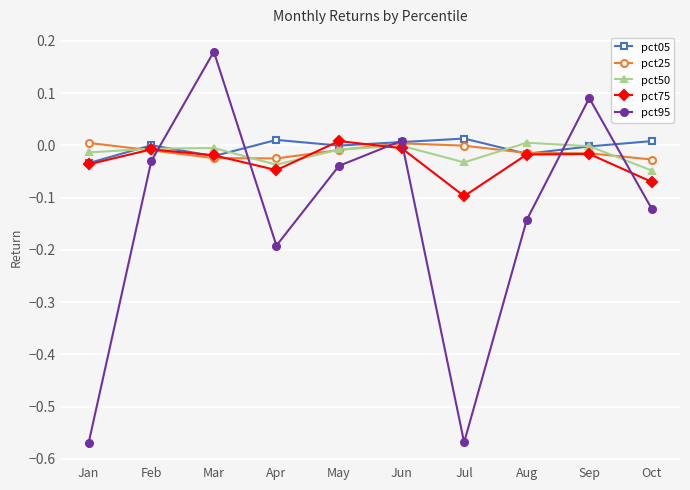

At which label does pct95 reach its peak?

Mar